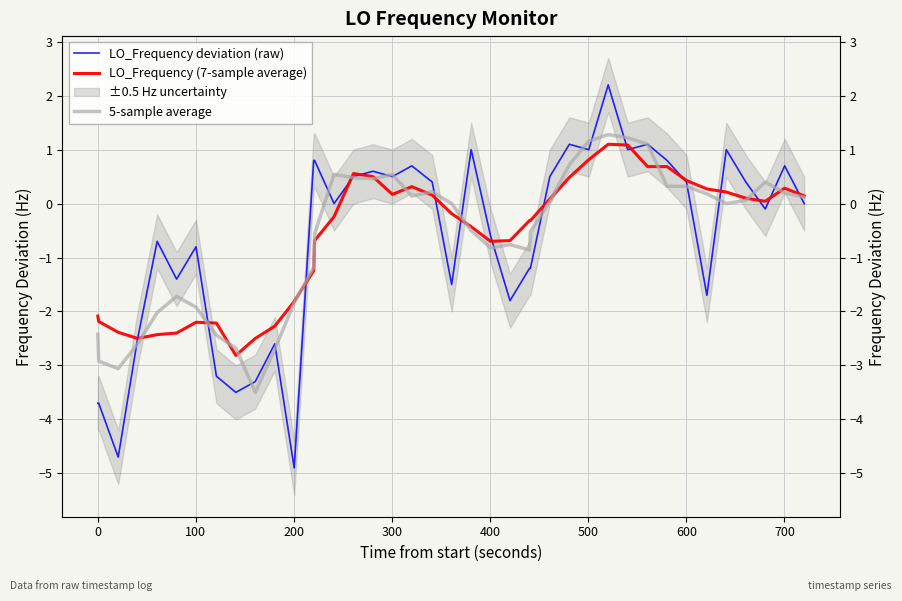

How many times do LO_Frequency (7-sample average) and LO_Frequency deviation (raw) cross each other?

16